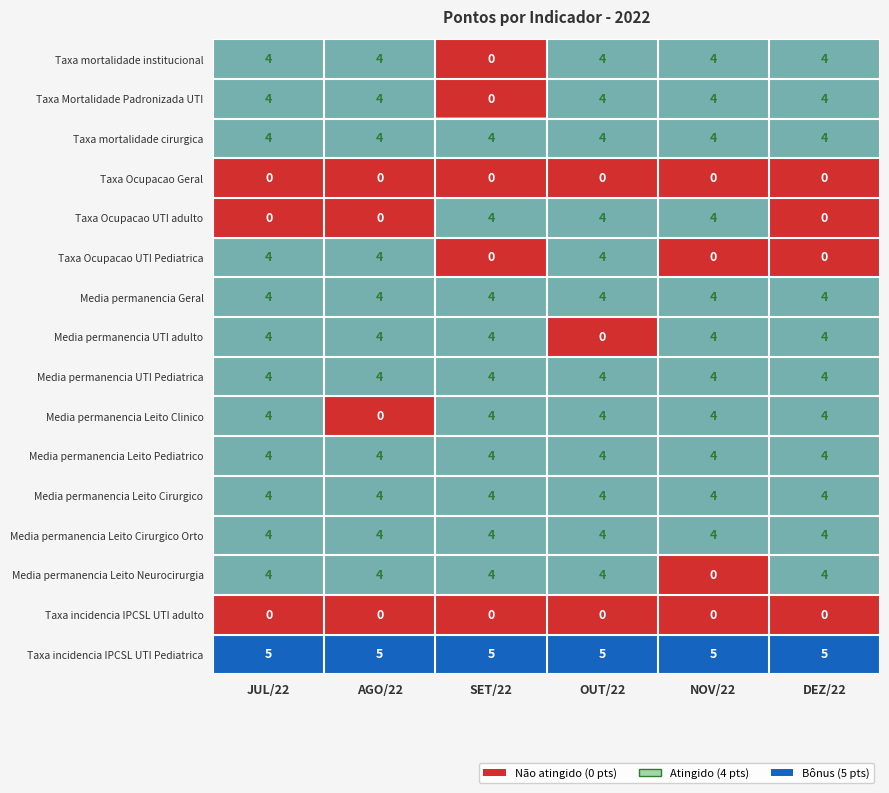

What is the spread (max minus min) of values at NOV/22?

5